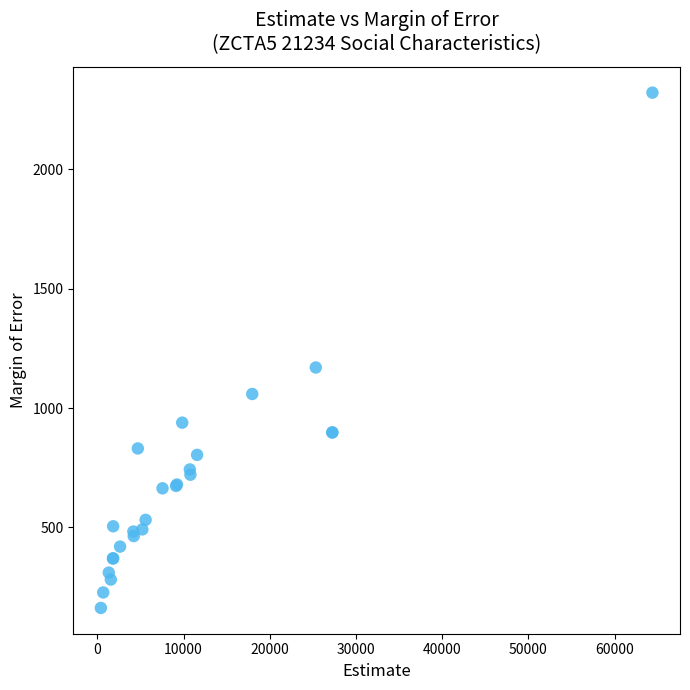

What Y value in the scatter plot is closest to 1242?

1170